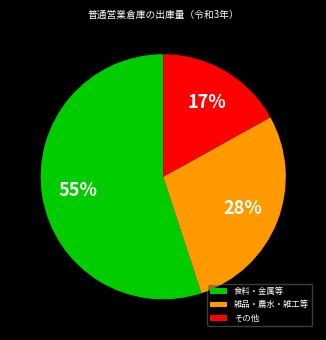

To the nearest percent, what percentage of the pie is 雑品・農水・雑工等?

28%